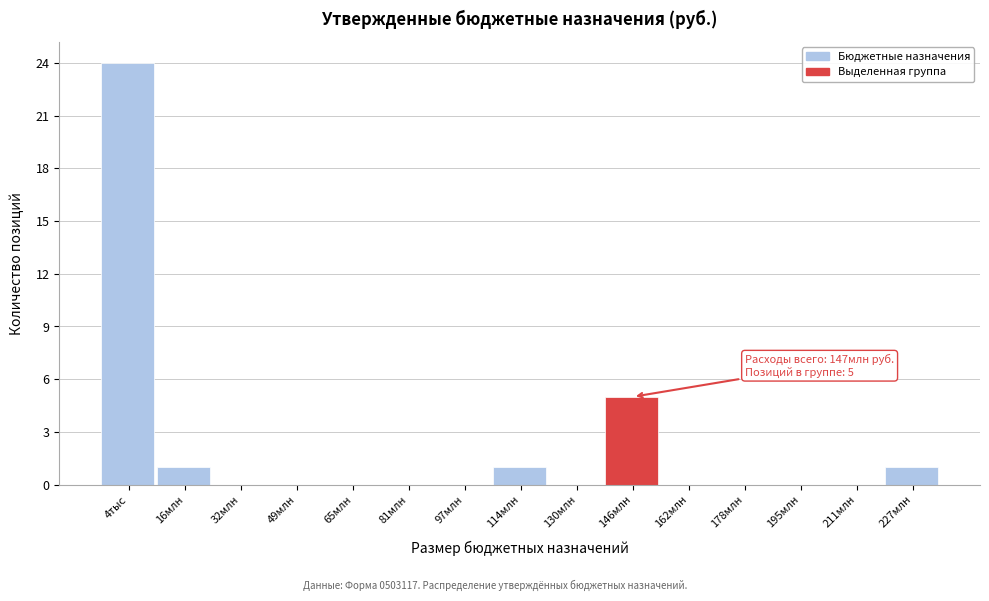

Reading left to right, transcribe all the data shown in this chart.

4тыс=24	16млн=1	32млн=0	49млн=0	65млн=0	81млн=0	97млн=0	114млн=1	130млн=0	146млн=5	162млн=0	178млн=0	195млн=0	211млн=0	227млн=1